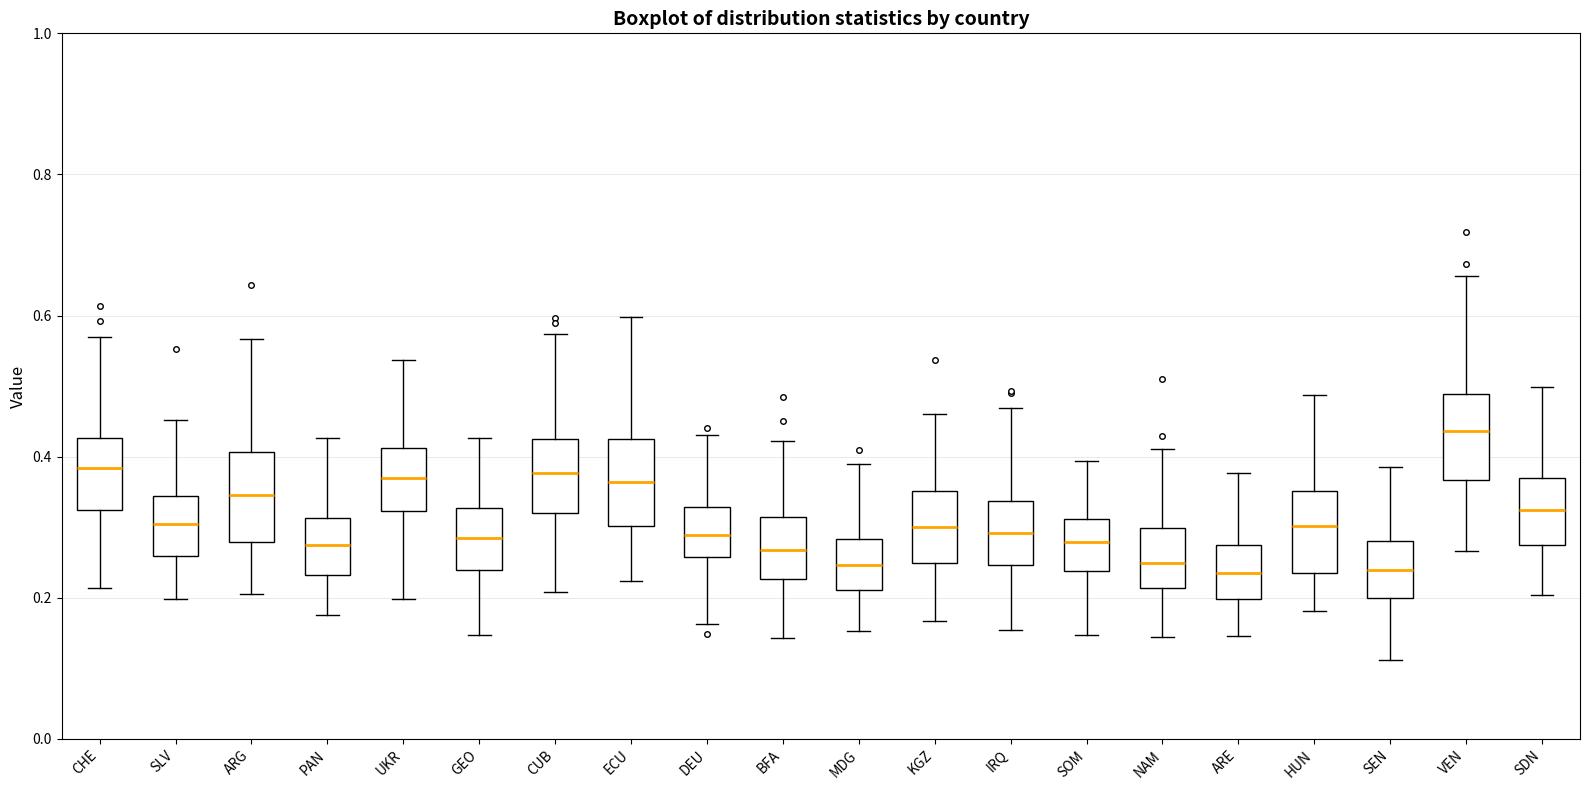

Where is the lower edge of the box for KGZ on the y-axis? The values are not printed on the chart, so give them approximately, as read against the axis.

0.24